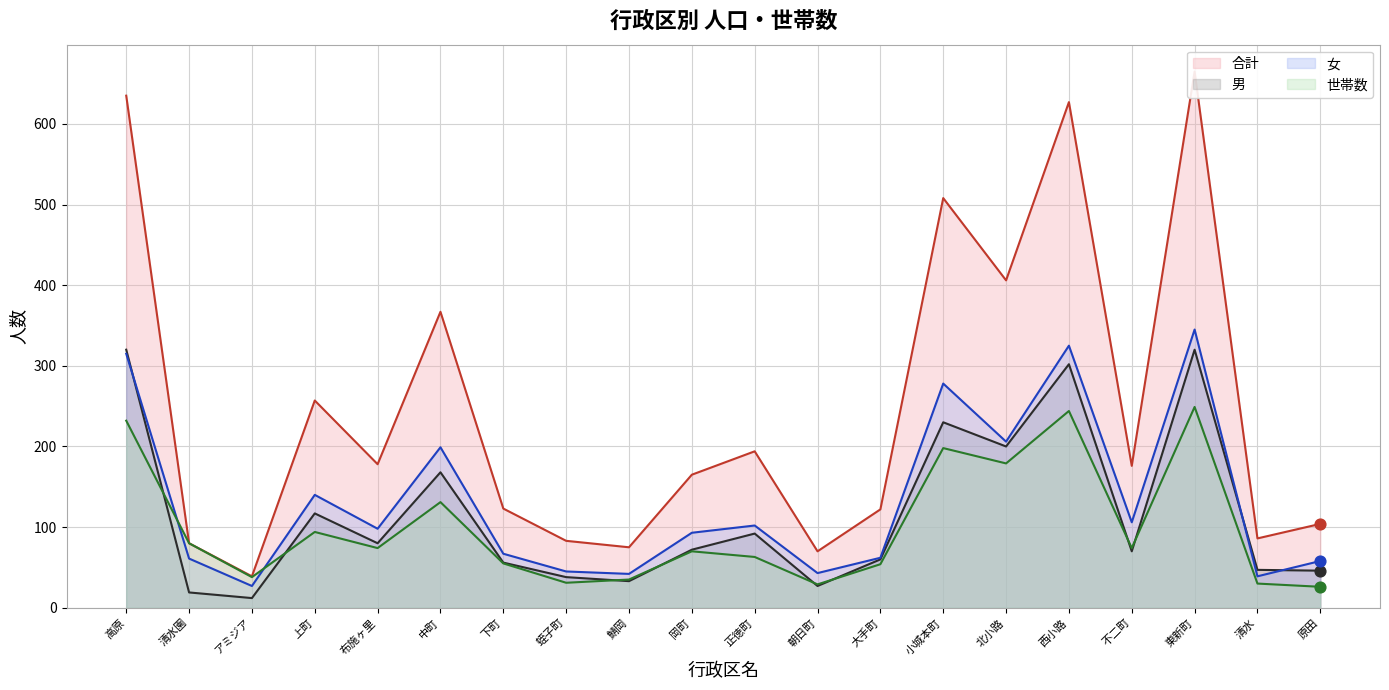

At how many categories does at least one series exceed 195?

7